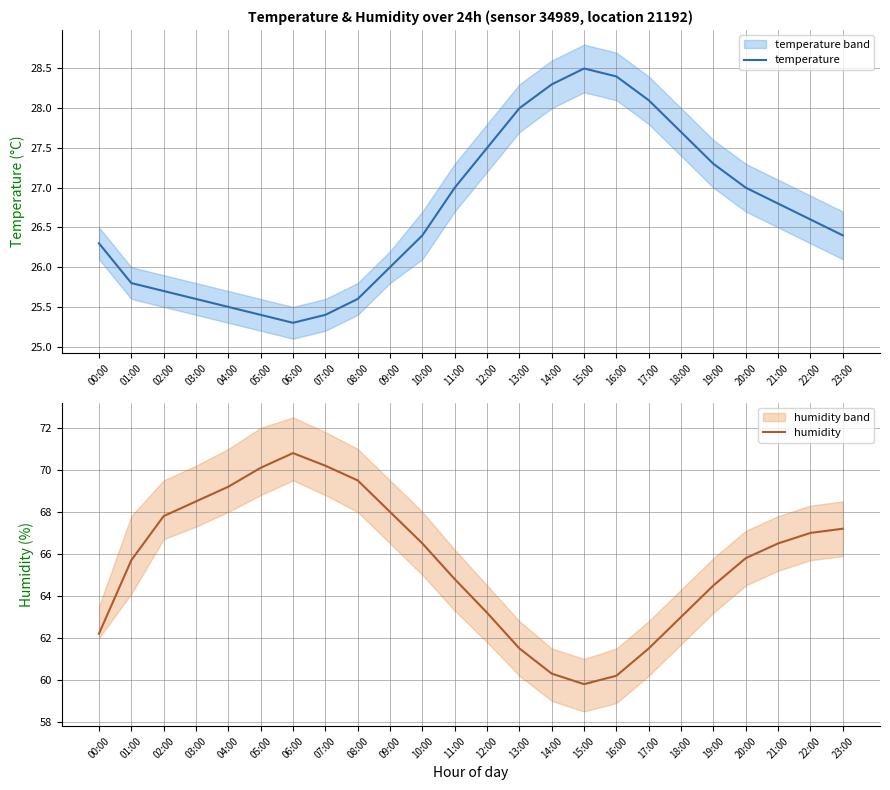

What is the difference between the humidity values at 04:00 and 07:00?

1.0